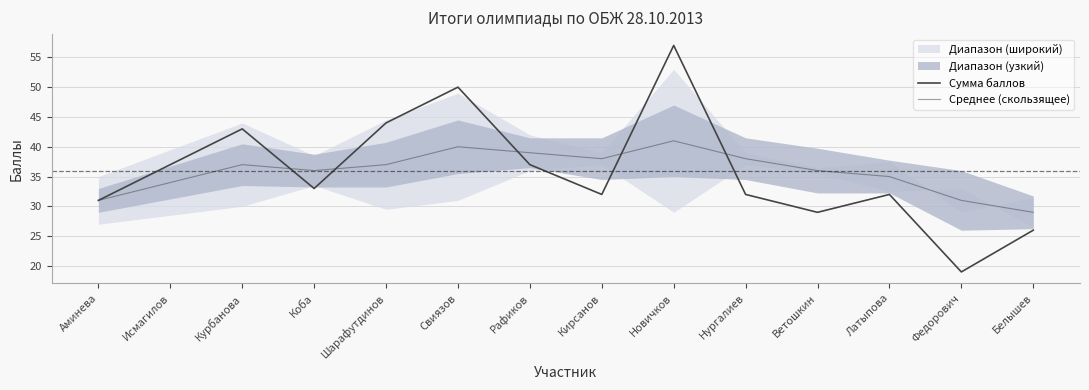

Is this an area chart (filled region under the line)?

No